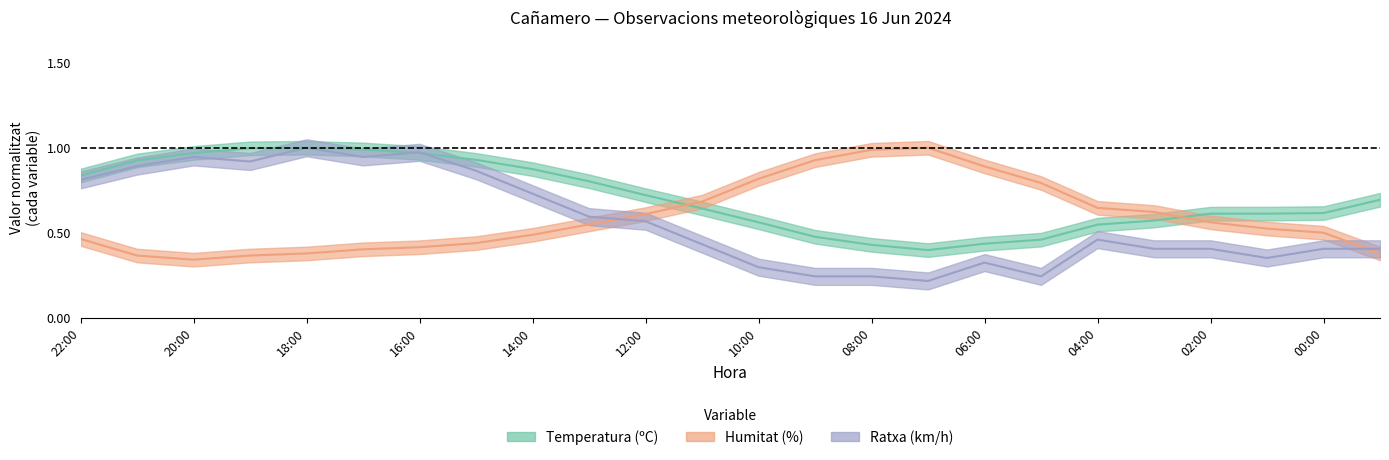

Between 15:00 and 16:00, which is larger?

16:00